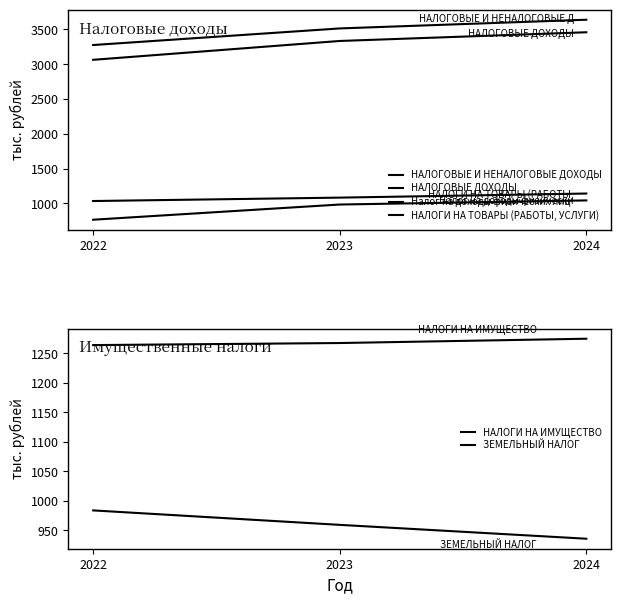

The Налог на доходы физических лиц series shows 216.6 at 2024. True or false?

False